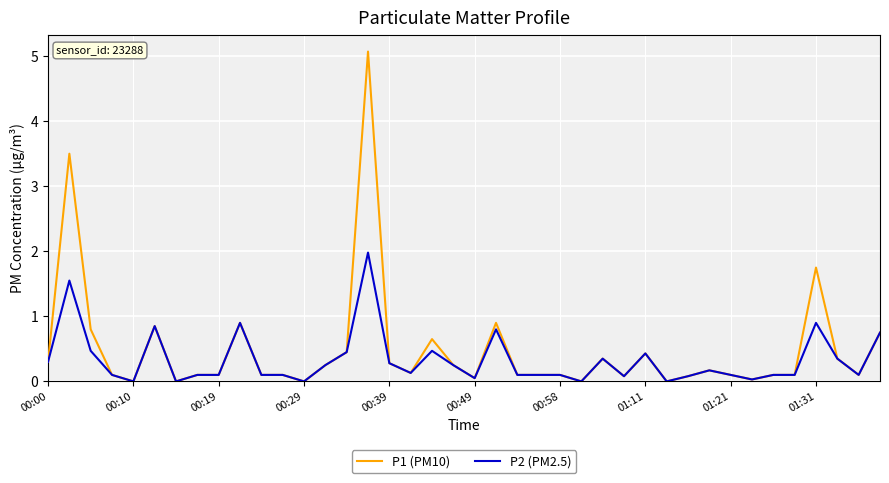

What is the highest value of the P2 (PM2.5) series?

2.0